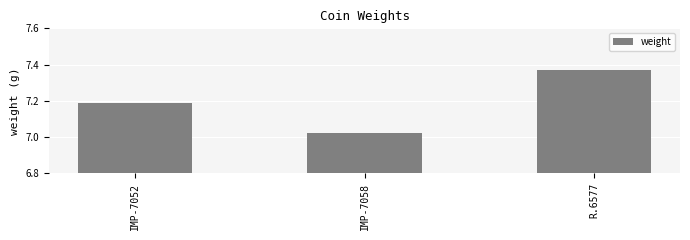

At which label is the value closest to 7?

IMP-7058